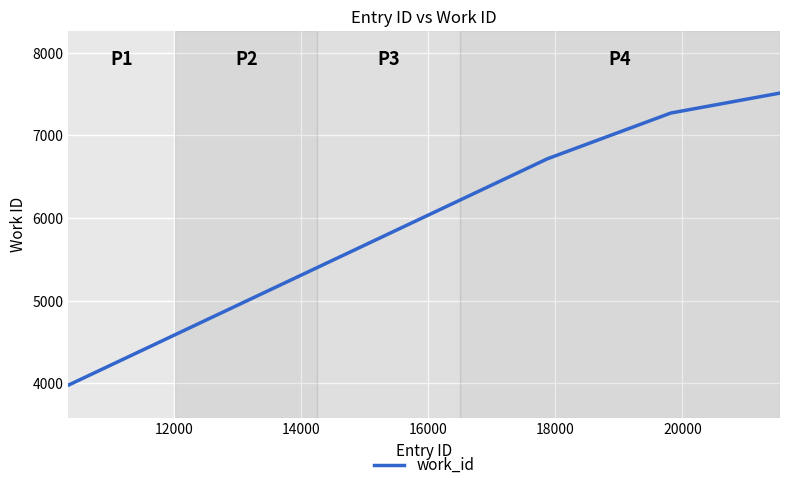

Is this an area chart (filled region under the line)?

No